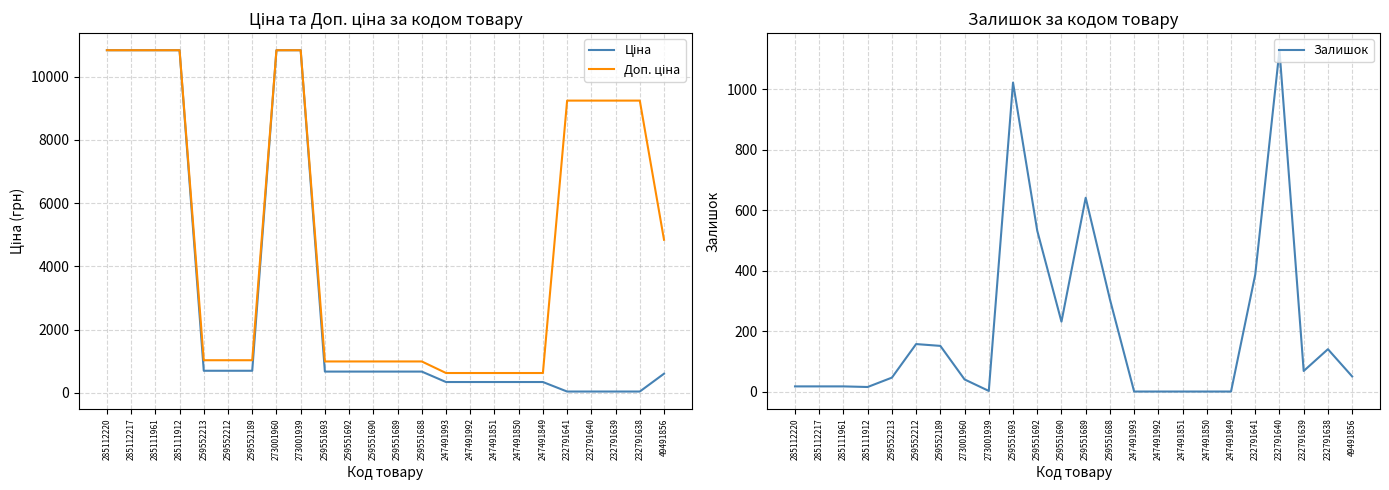

Rank the series at 247491993 from lowest to highest value.

Залишок, Ціна, Доп. ціна